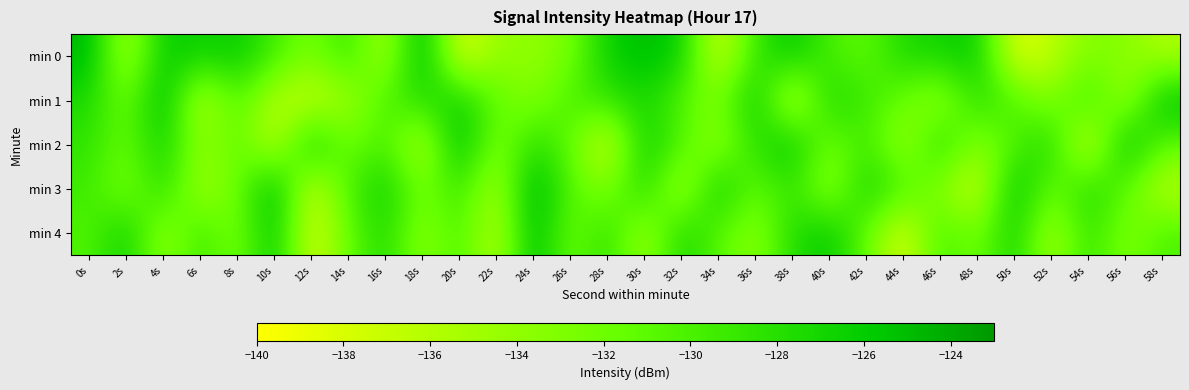

Between 0s and 34s, which series saw the biggest shift?

min 0